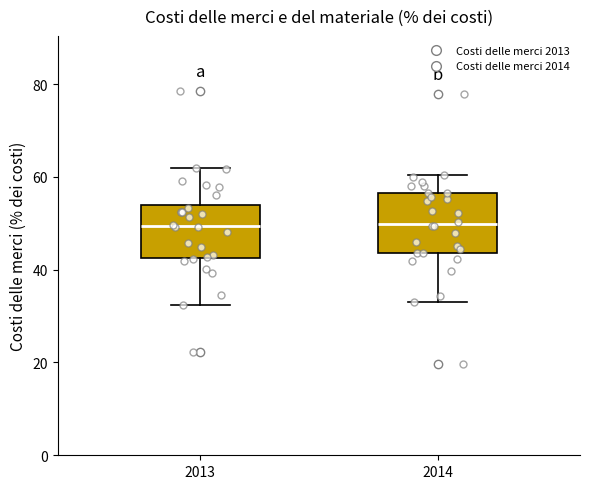

Reading left to right, transcribe this box plot: for each box, give where its median line is, the range the box spans, and where its two whiskers end, as read against the y-axis. The values are not printed on the chart, so give them approximately, as read against the axis.

2013: median 50, box 42 to 54, whiskers 32 to 62
2014: median 50, box 44 to 56, whiskers 34 to 60